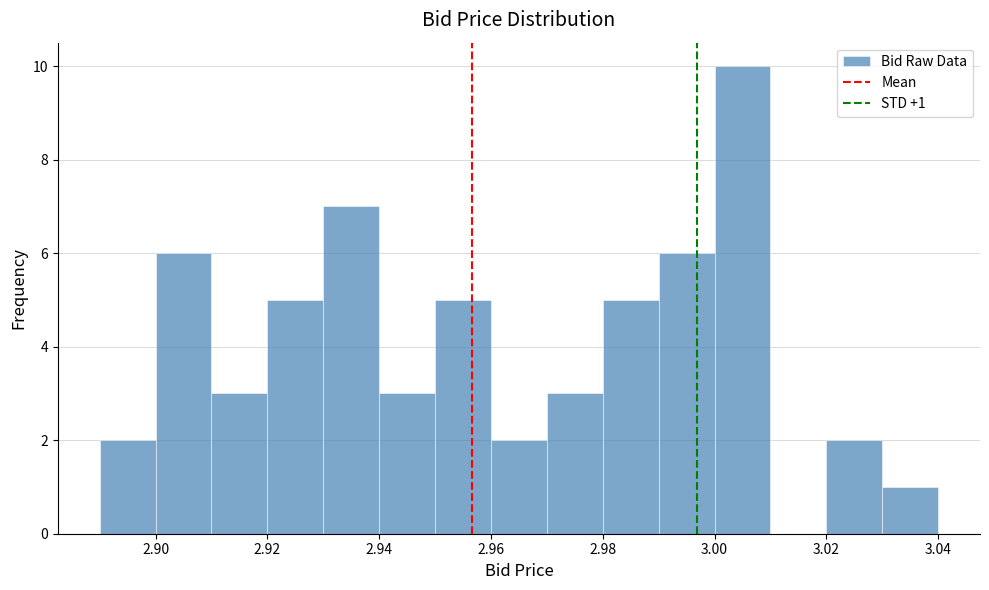

Over which range of the x-axis is the bar tallest?

3.00 to 3.01